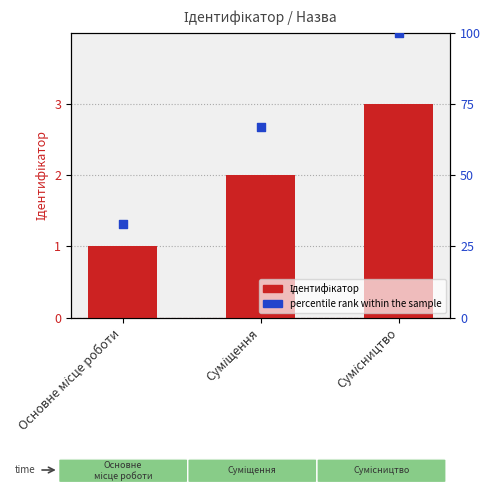

What are all the series names shown in the legend?

Ідентифікатор, percentile rank within the sample